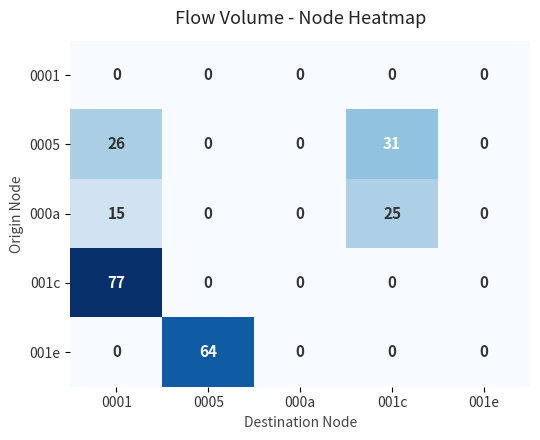

Which series has the largest range (max minus min)?

001c